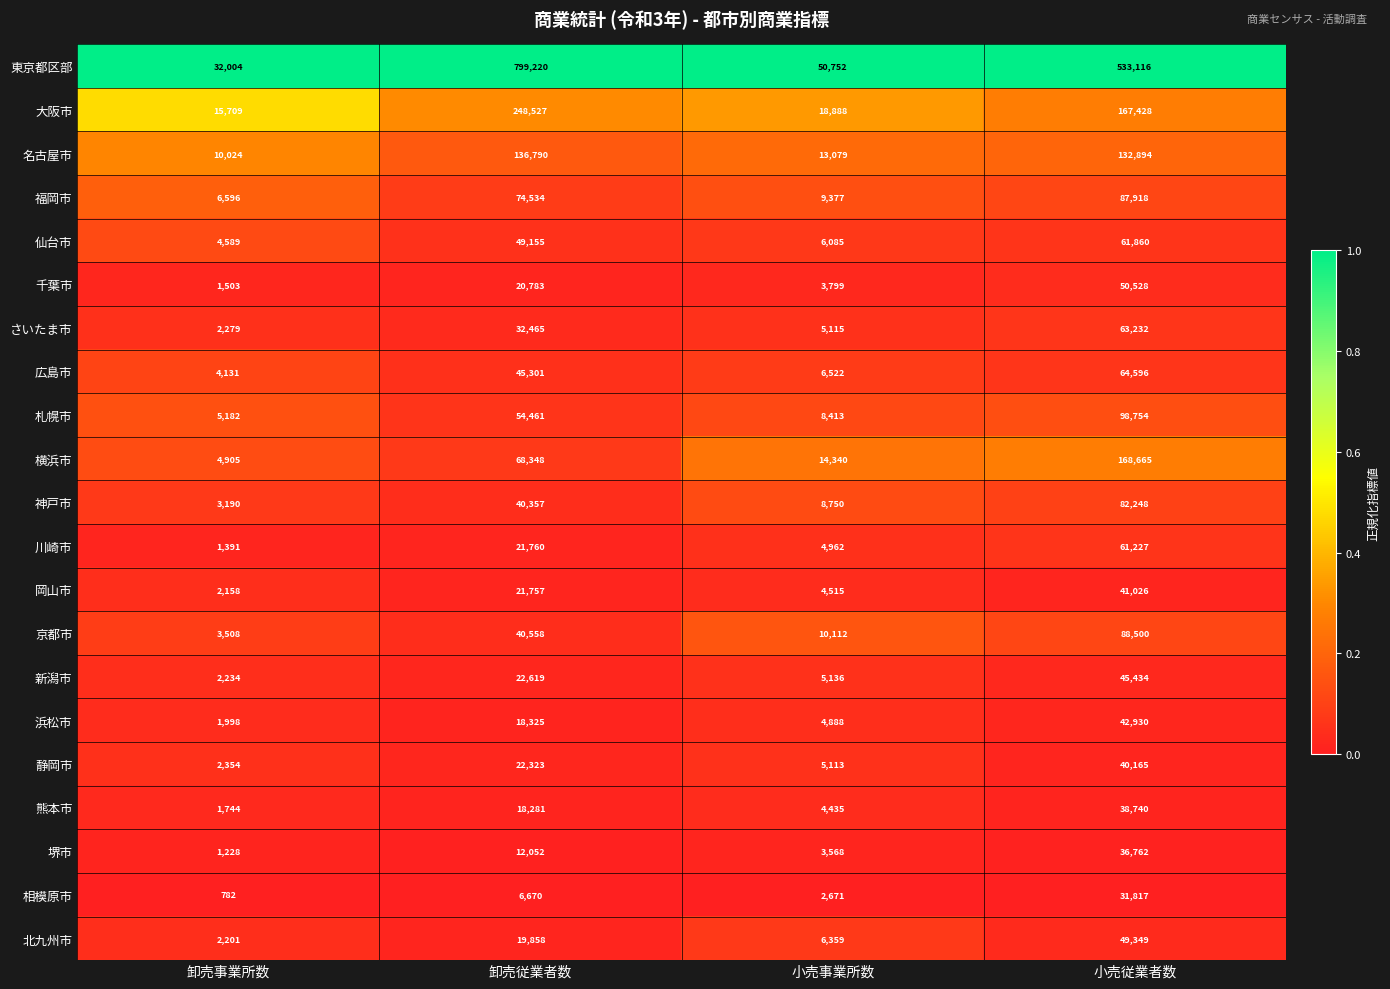

What value does the 新潟市 series have at 卸売事業所数?

2234